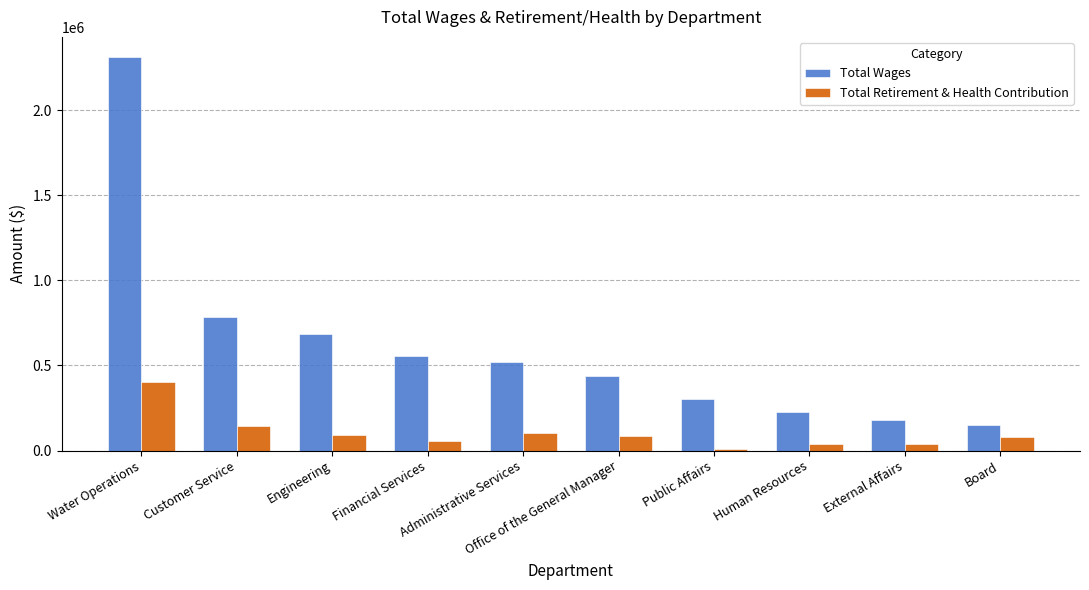

Where does the Total Retirement & Health Contribution series first go above 84940?

Water Operations